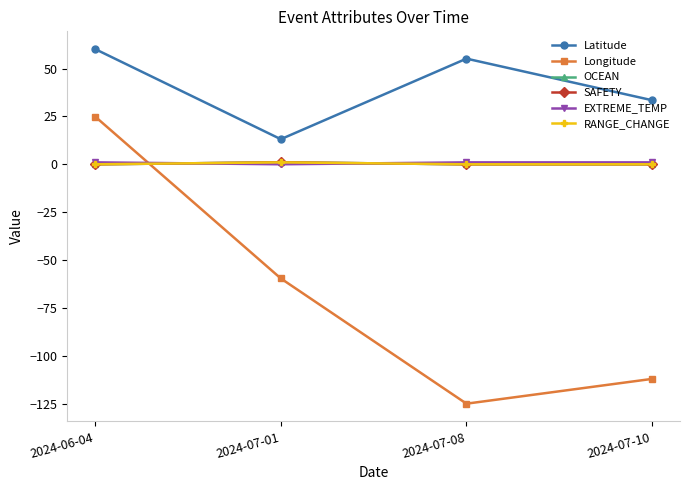

What is the total value across all series at 2024-07-01?

-43.5